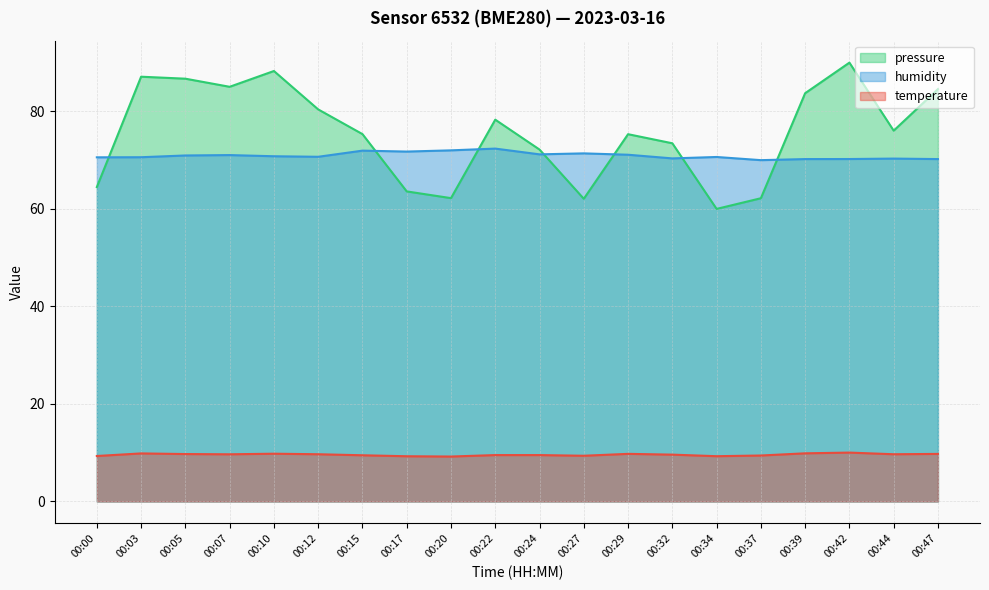

Count the number of data series in this chart.

3